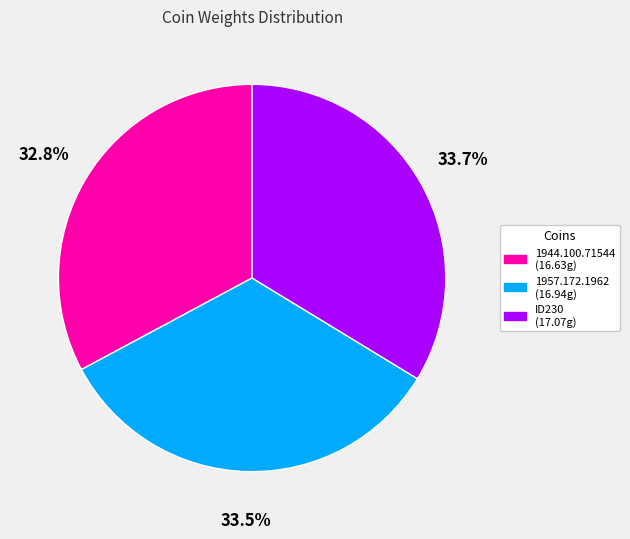

How much of the chart is everything except ID230?

66.3%